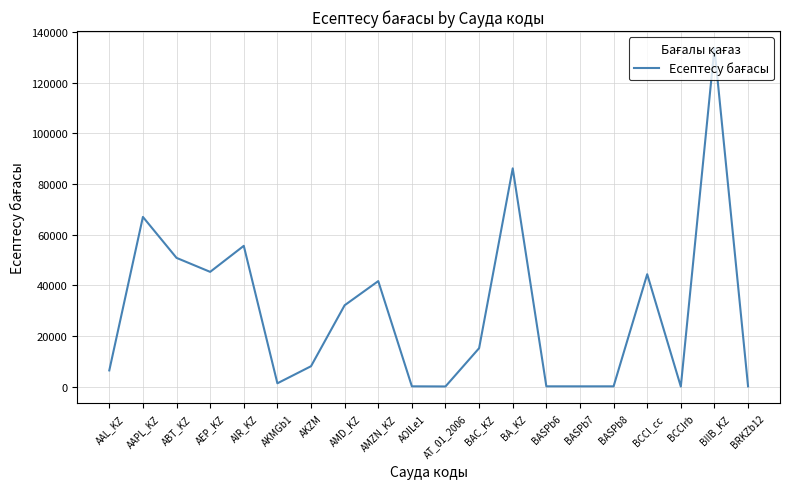

Where is the data nearest to the value 66857?

AAPL_KZ